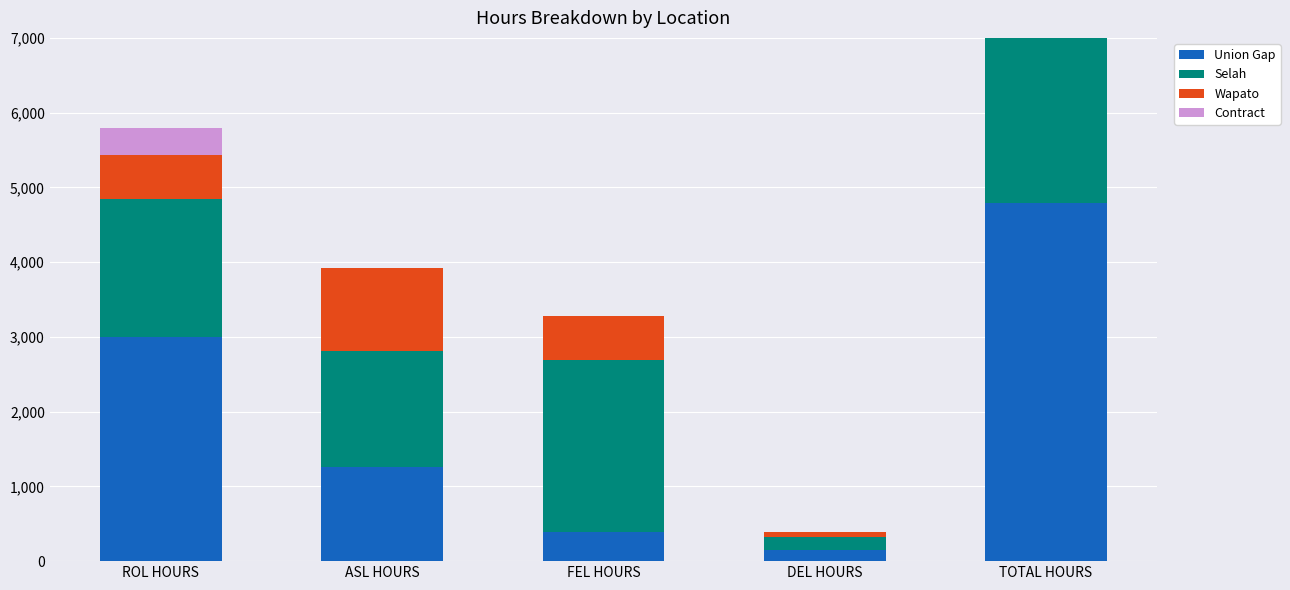

What is the difference between the maximum and minimum values in the Wapato series?

2293.9